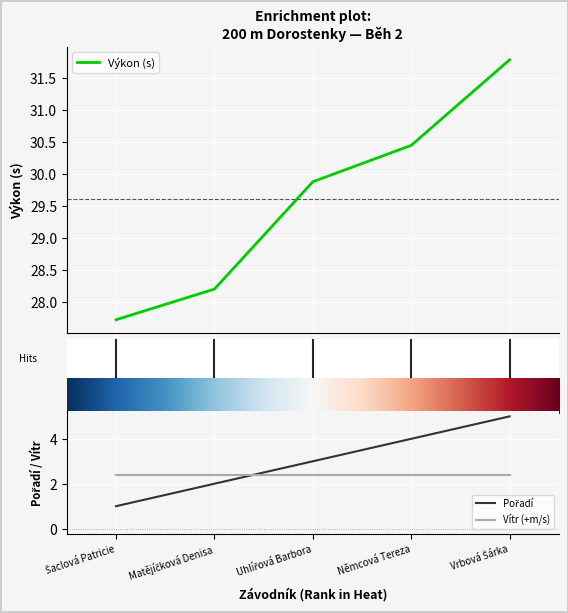

Rank the categories by Pořadí value from highest to lowest.

Vrbová Šárka, Němcová Tereza, Uhlířová Barbora, Matějíčková Denisa, Šaclová Patricie